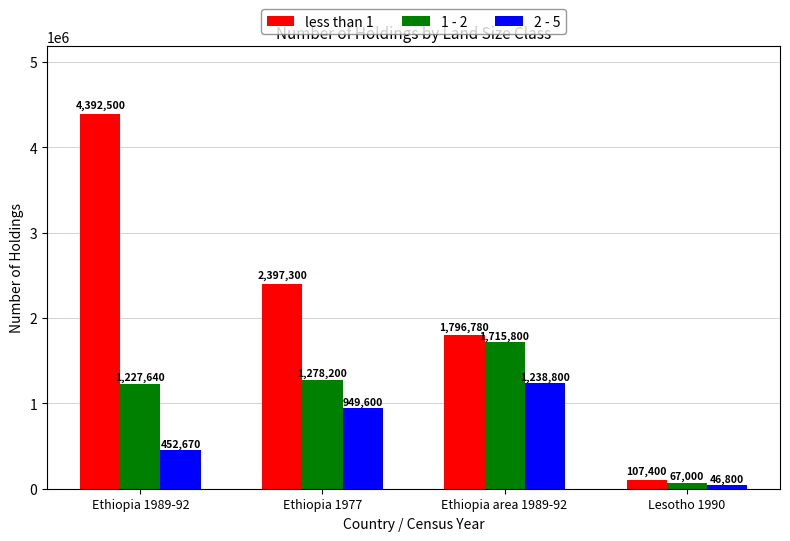

True or false: 1 - 2 has a value of 1715800 at Ethiopia area 1989-92.

True